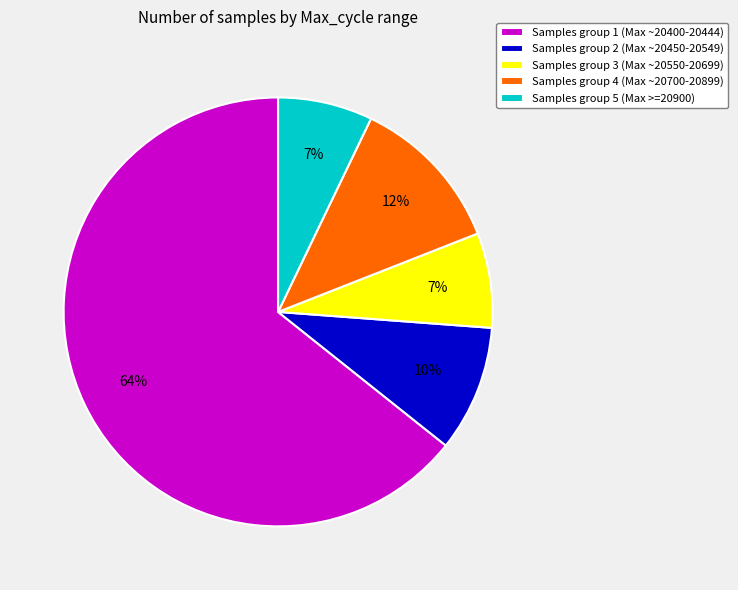

What is the majority slice?

Samples group 1 (Max ~20400-20444)